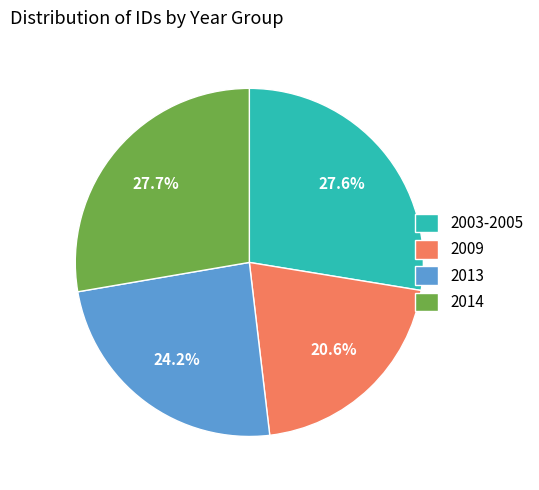

Between 2014 and 2013, which is larger?

2014